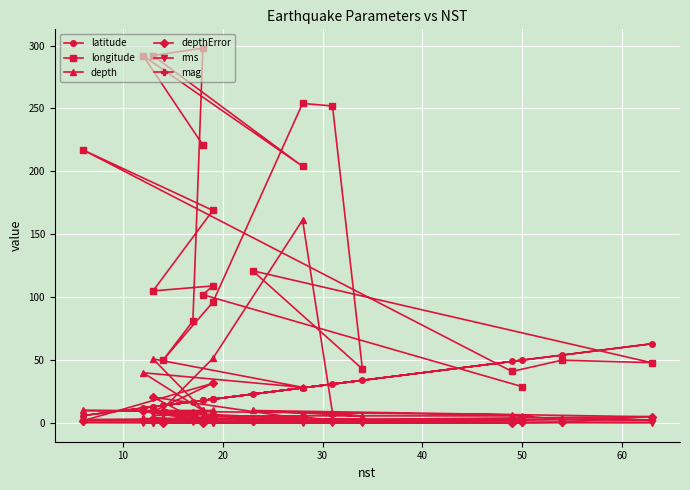

How many data points in longitude are less than 109?

10